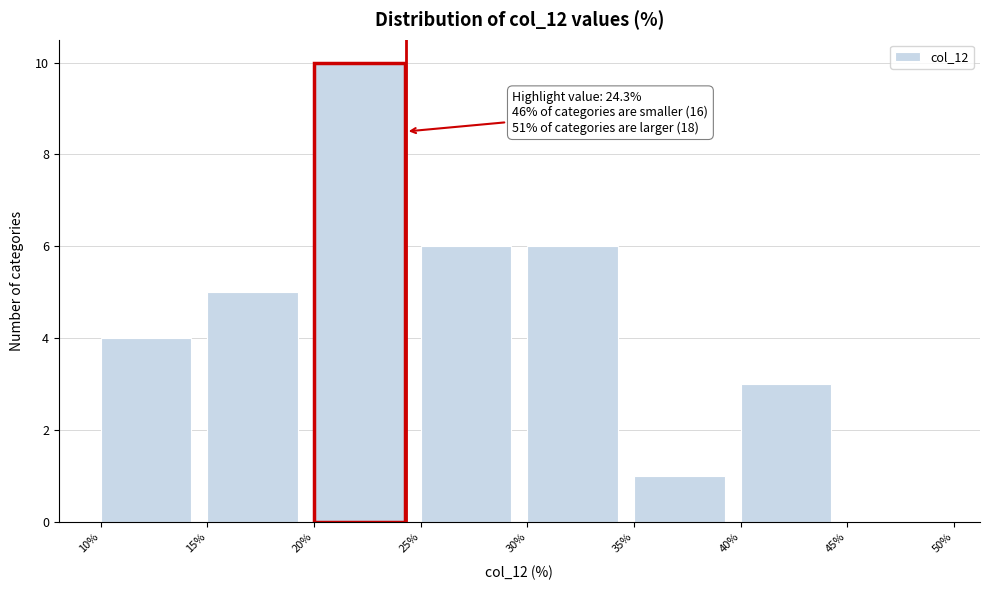

Over which range of the x-axis is the bar tallest?

20% to 25%